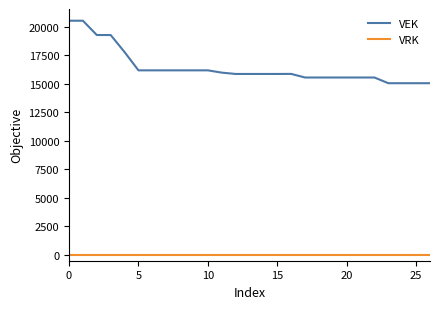

Which series has the largest range (max minus min)?

VEK